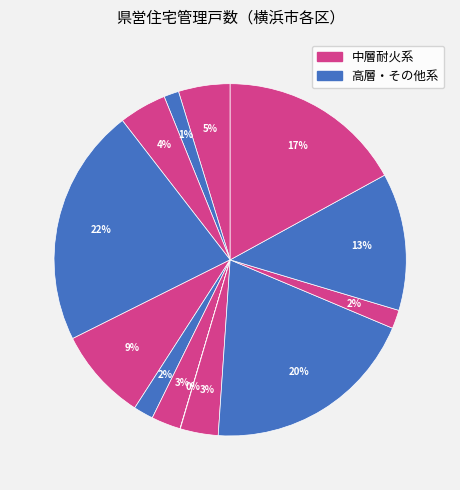

Which slice is the smallest?

港北区